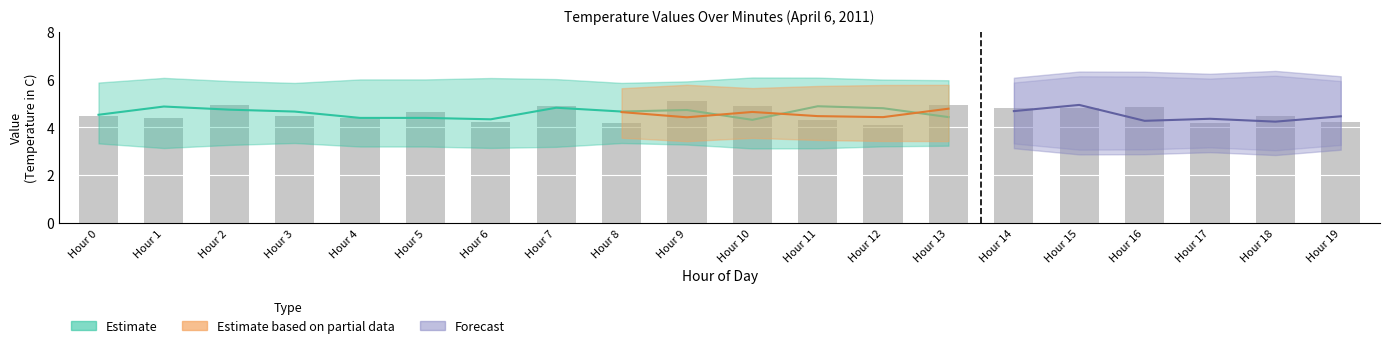

Is it true that the value at Hour 0 is 4.5?

True